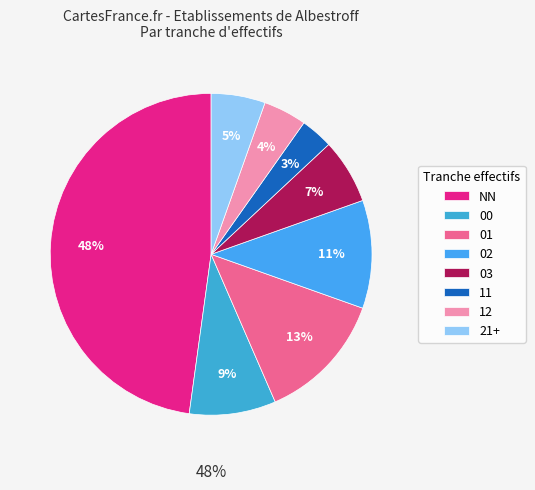

Is it true that 02 is 13% of the pie?

False